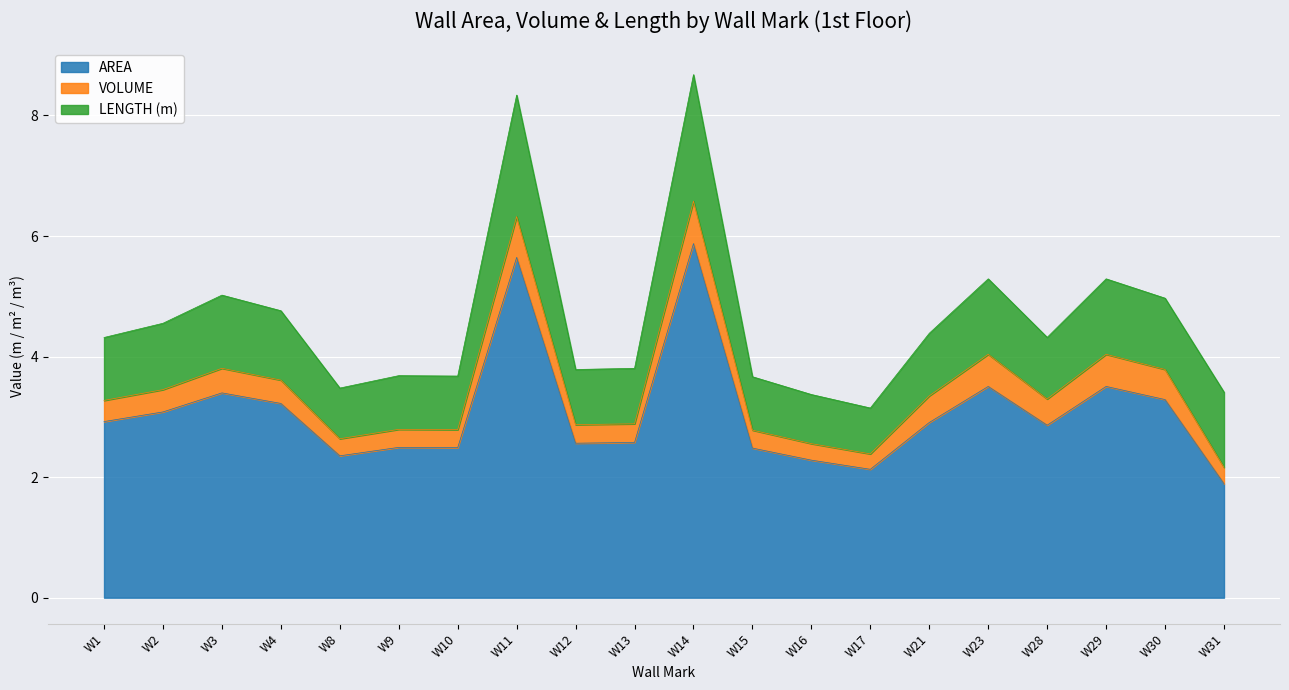

What is the difference between the second highest and minimum values in the LENGTH_scaled series?

1.3